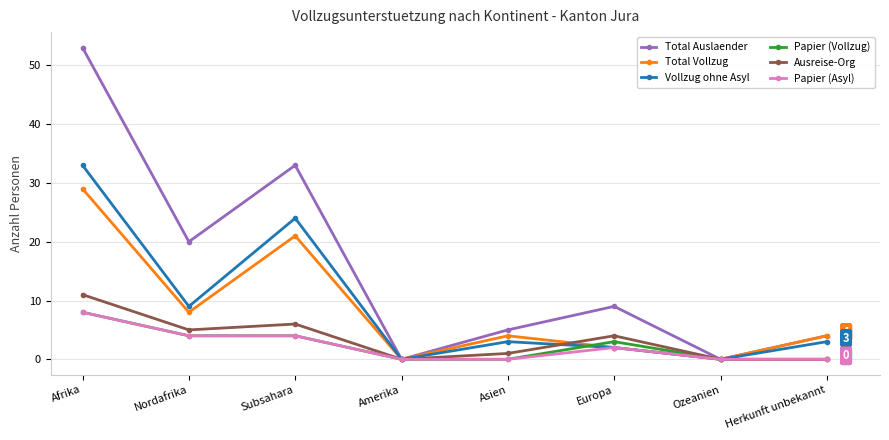

True or false: Total Auslaender has a value of 4 at Herkunft unbekannt.

True